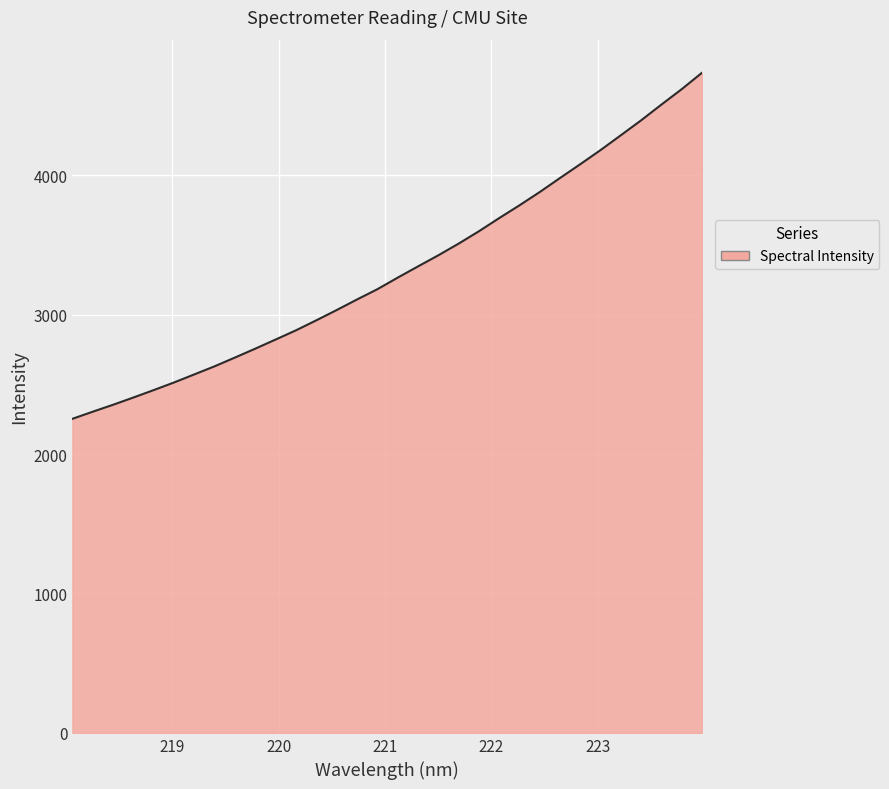

What is the difference between the maximum and minimum values?

2482.5